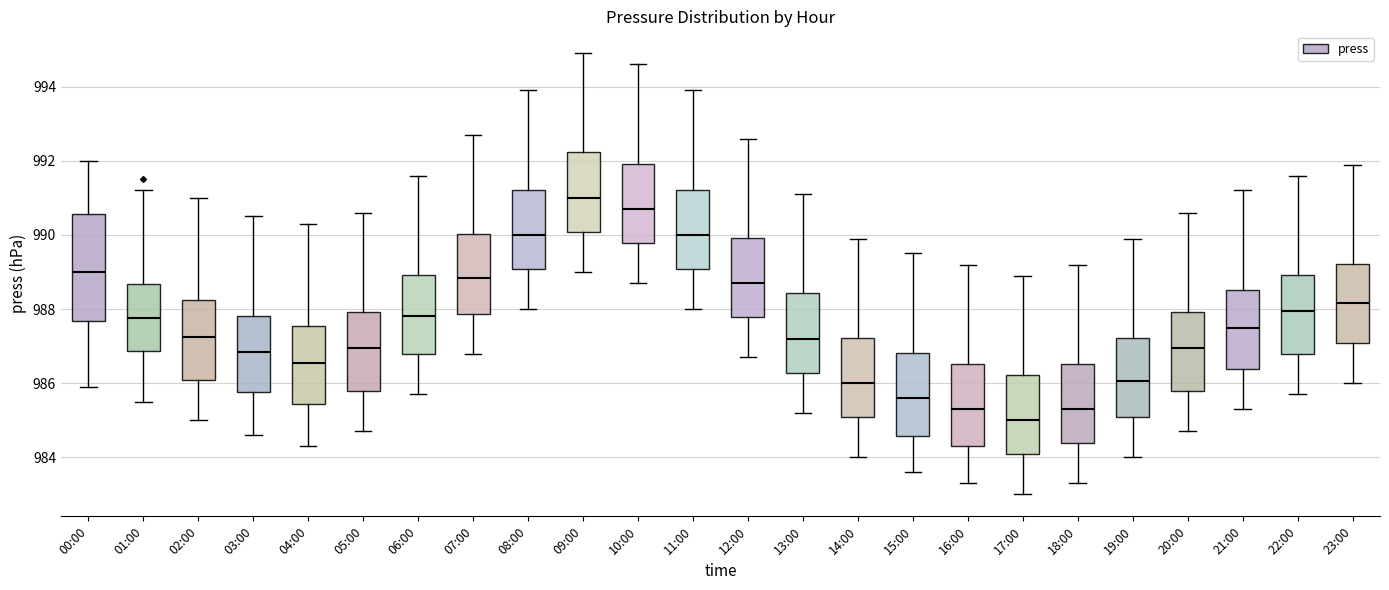

Which box is the tallest, from its lower edge to its upper edge?

00:00